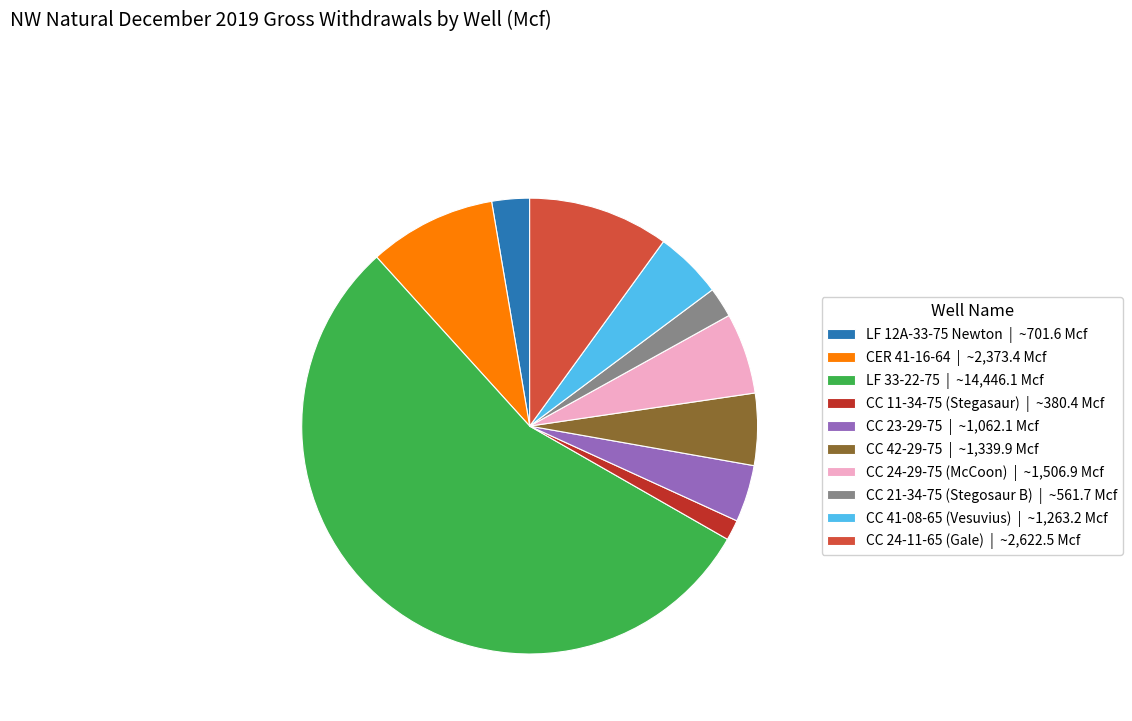

Which has a higher value, CC 11-34-75 (Stegasaur) | ~380.4 Mcf or LF 12A-33-75 Newton | ~701.6 Mcf?

LF 12A-33-75 Newton | ~701.6 Mcf